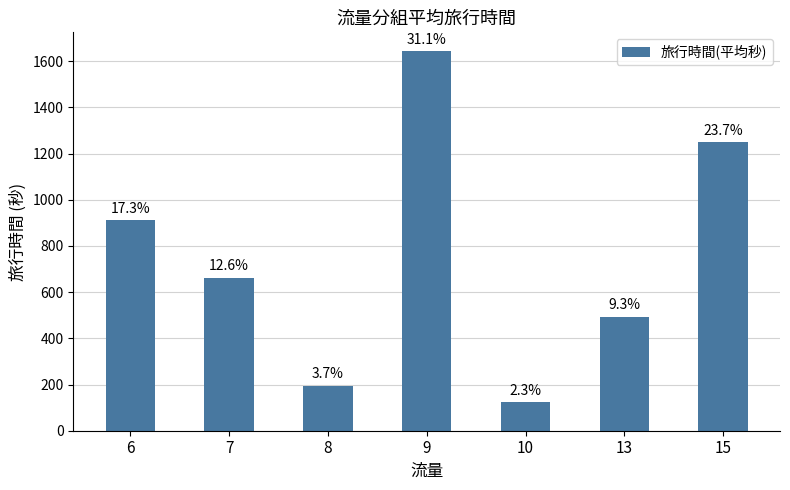

What is the value of the 6th bar from the left?

493